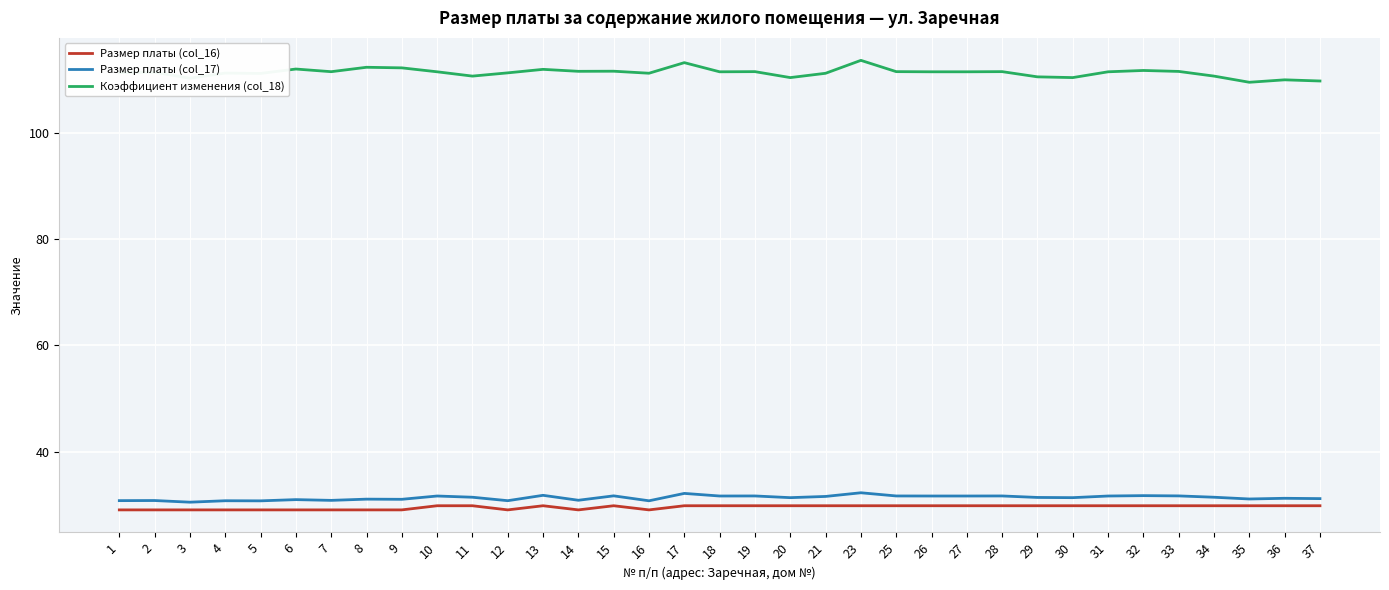

What is the average value of the Размер платы (col_17) series?

31.3